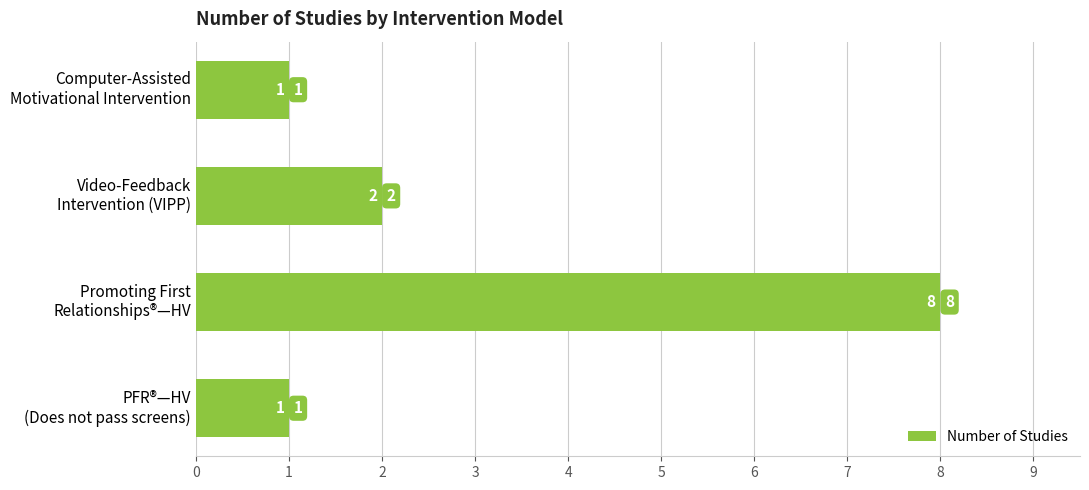

What is the sum of all values?

12